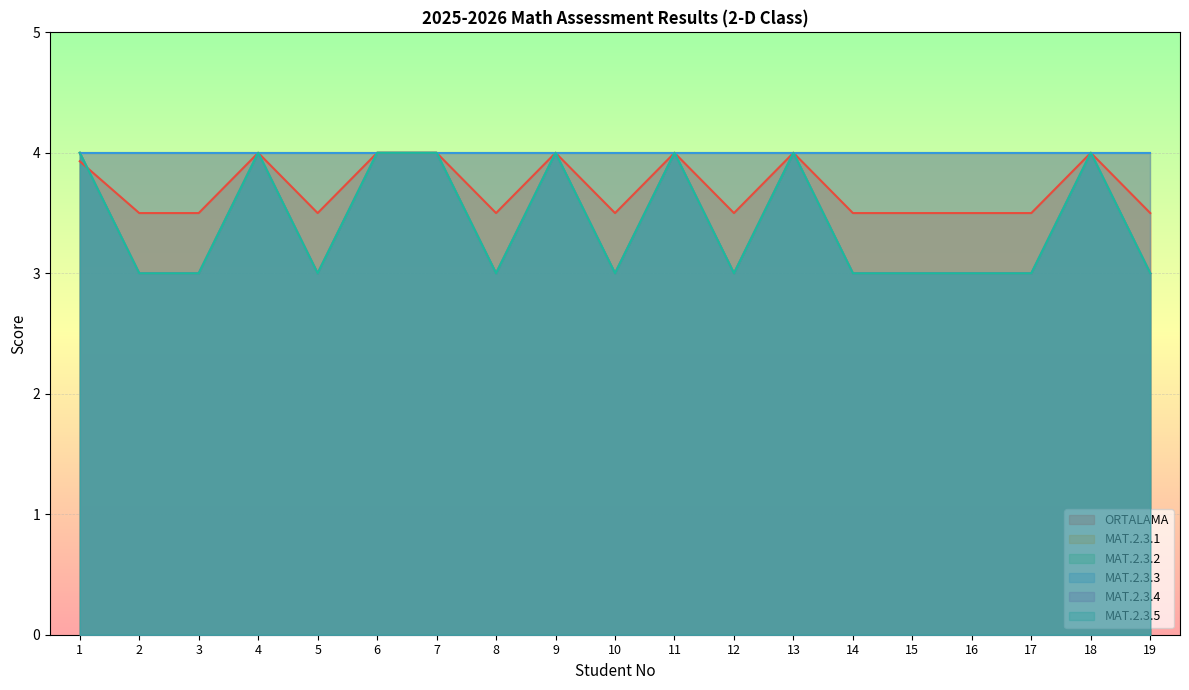

True or false: ORTALAMA has more than 1 interior local peaks.

True